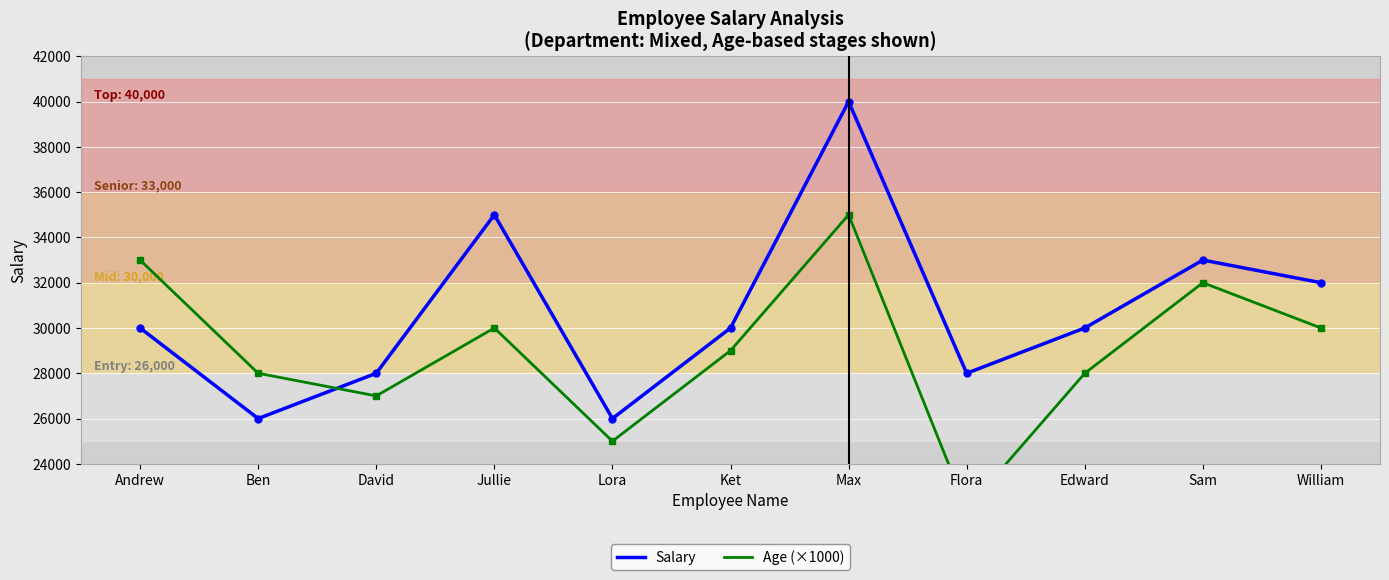

What is the total value across all series at David?

55000